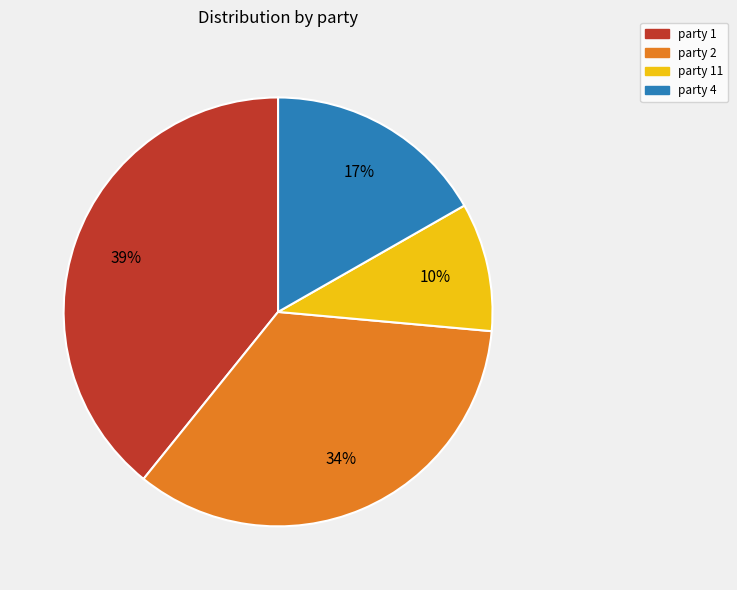

What percentage is the party 11 slice, to the nearest percent?

10%